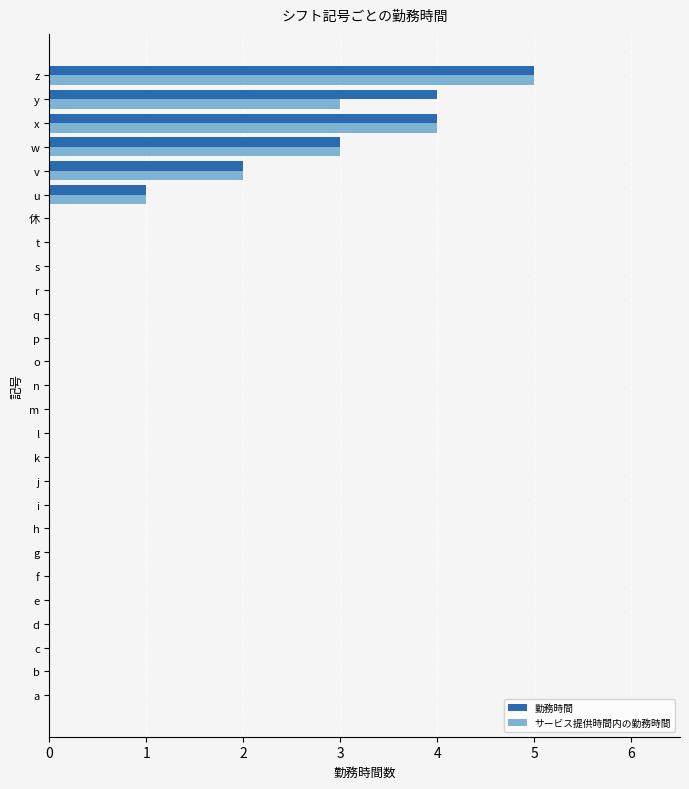

The value of サービス提供時間内の勤務時間 at 休 is -3. True or false?

False